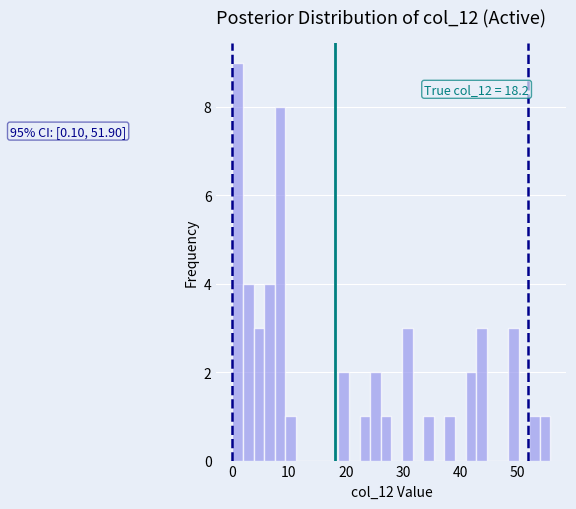

Around what value on the x-axis is the tallest bar? Give the approximate position of its centre, as read against the axis.

1